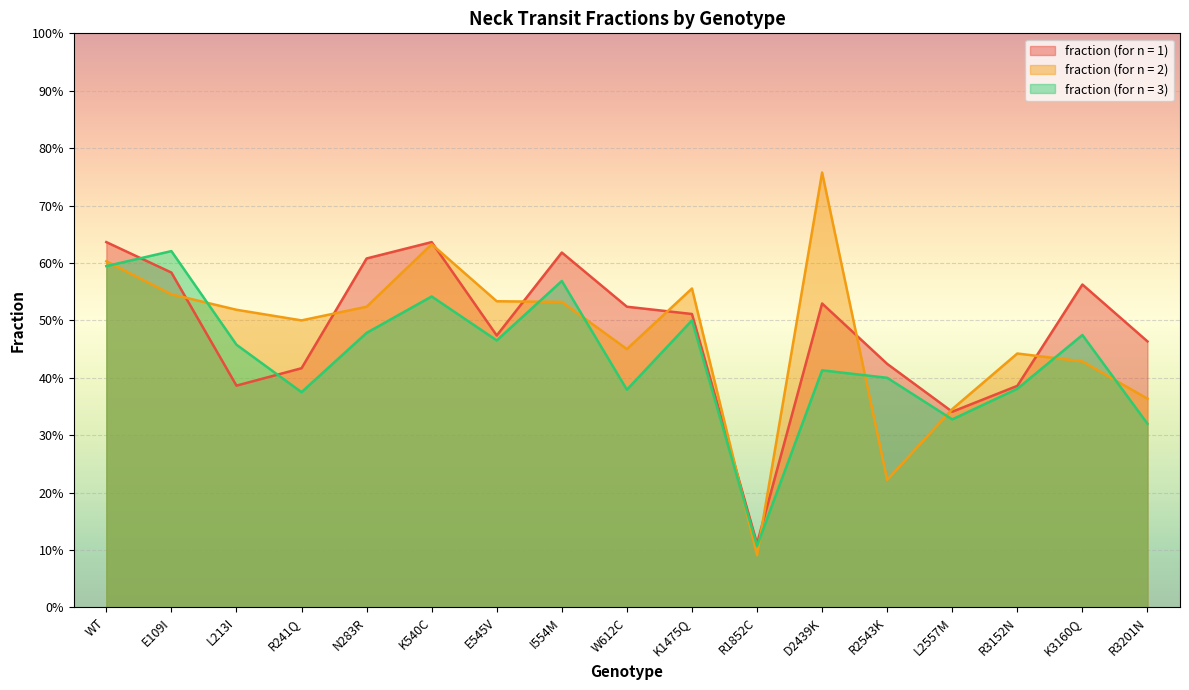

What is the difference between the fraction (for n = 2) values at R1852C and E545V?

0.4